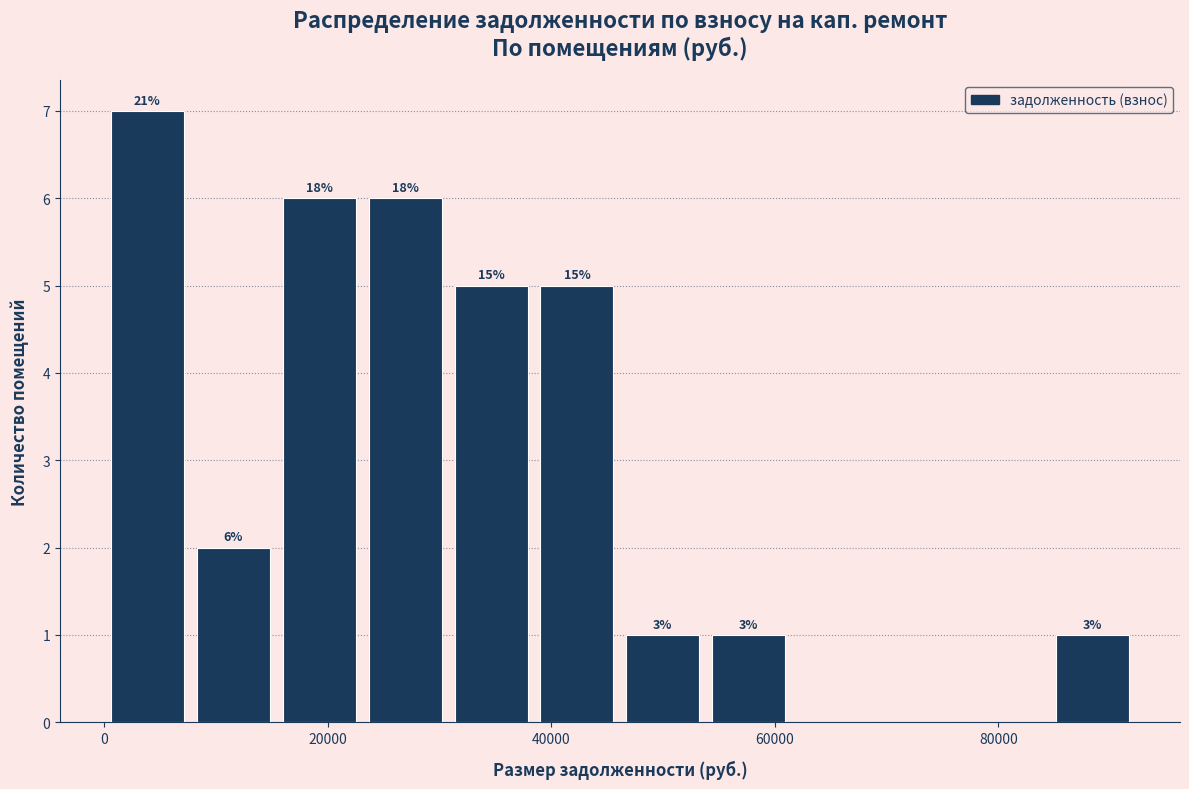

Read against the x-axis, roughly where is the centre of the tallest bar?

4000